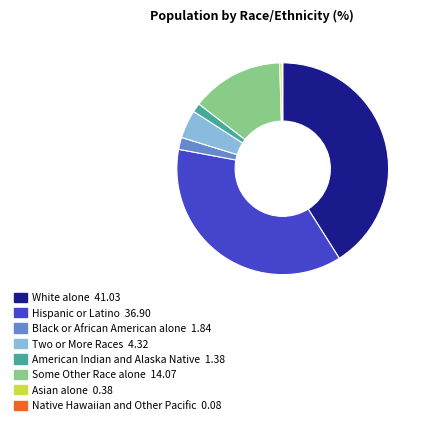

Which slice is the largest?

White alone